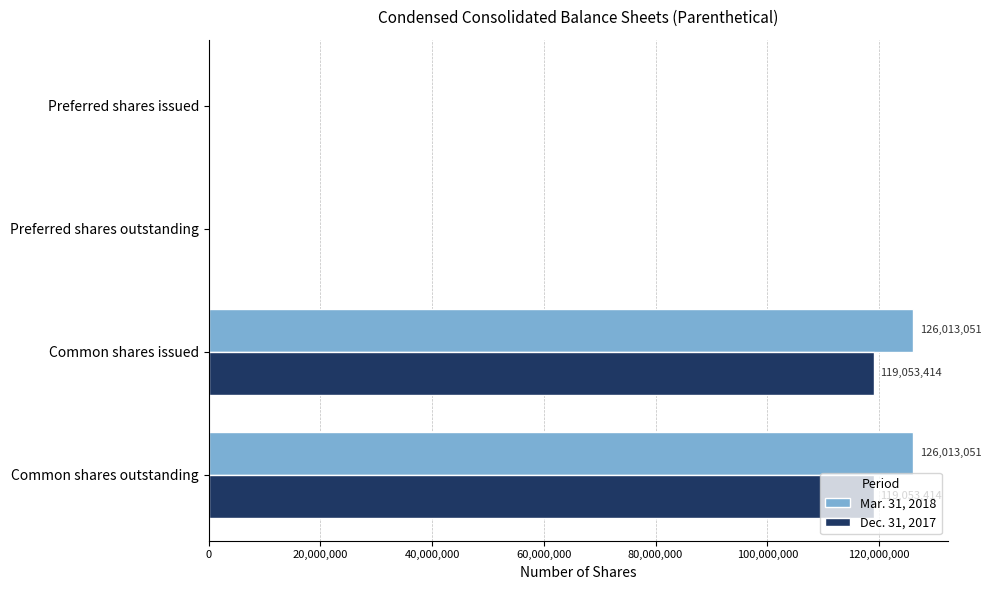

What is the sum of all Dec. 31, 2017 values?

238106828